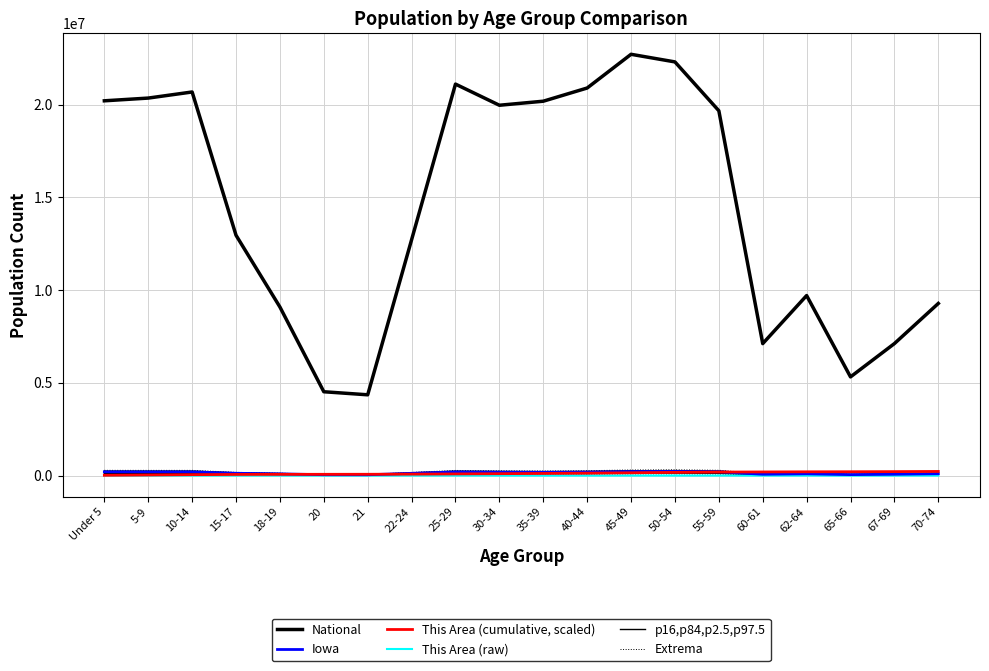

True or false: This Area (cumulative, scaled) has a value of 66770.3 at 18-19.

True